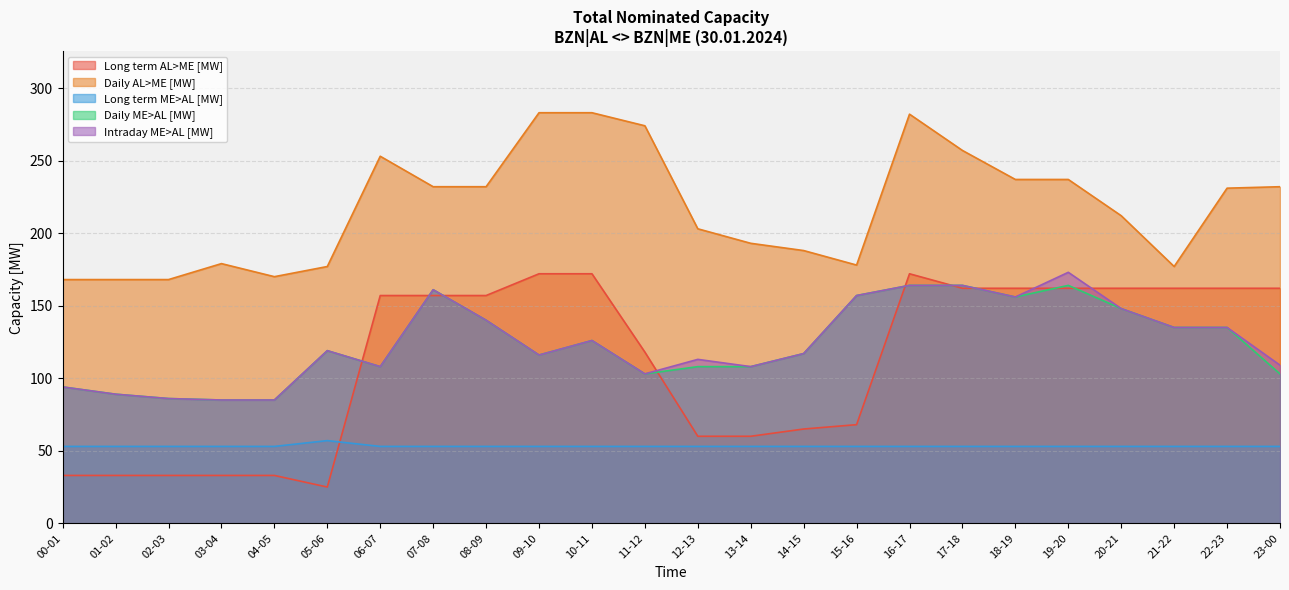

True or false: Daily ME>AL [MW] has a value of 218 at 17-18.

False